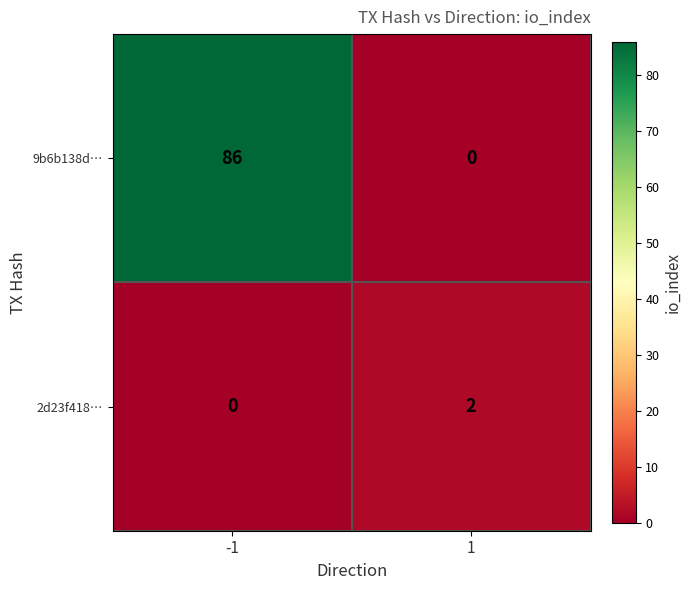

What value does the 9b6b138d… series have at -1, to the nearest 5?

85